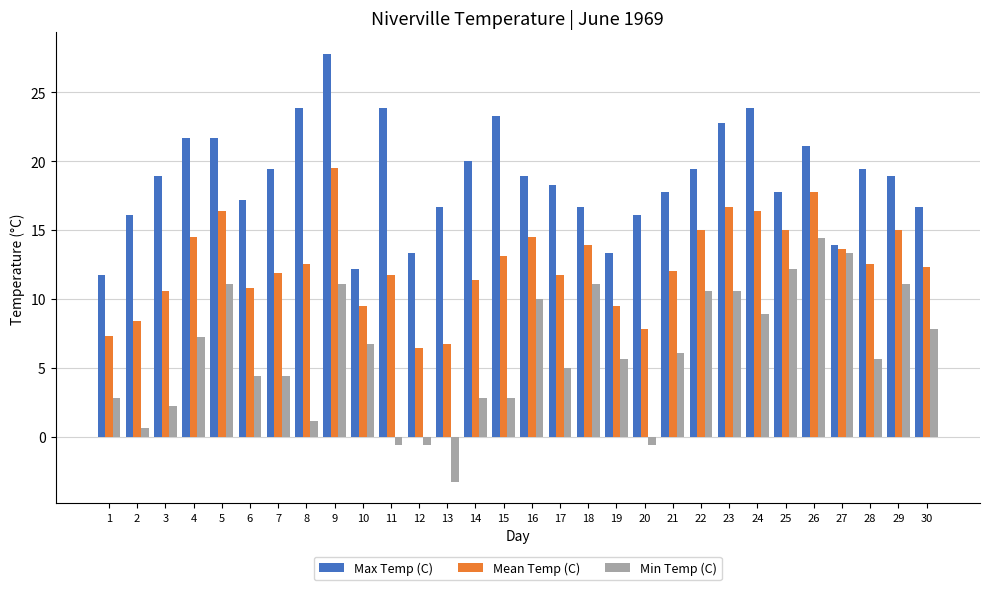

At which category does the chart reach its peak across all series?

9